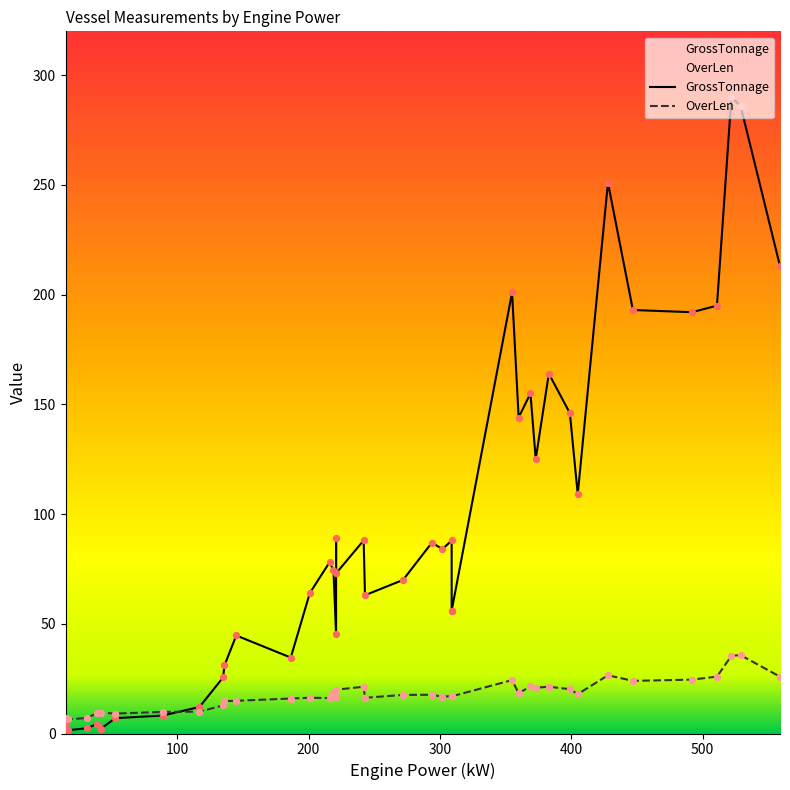

Which series has the largest total across all categories?

GrossTonnage